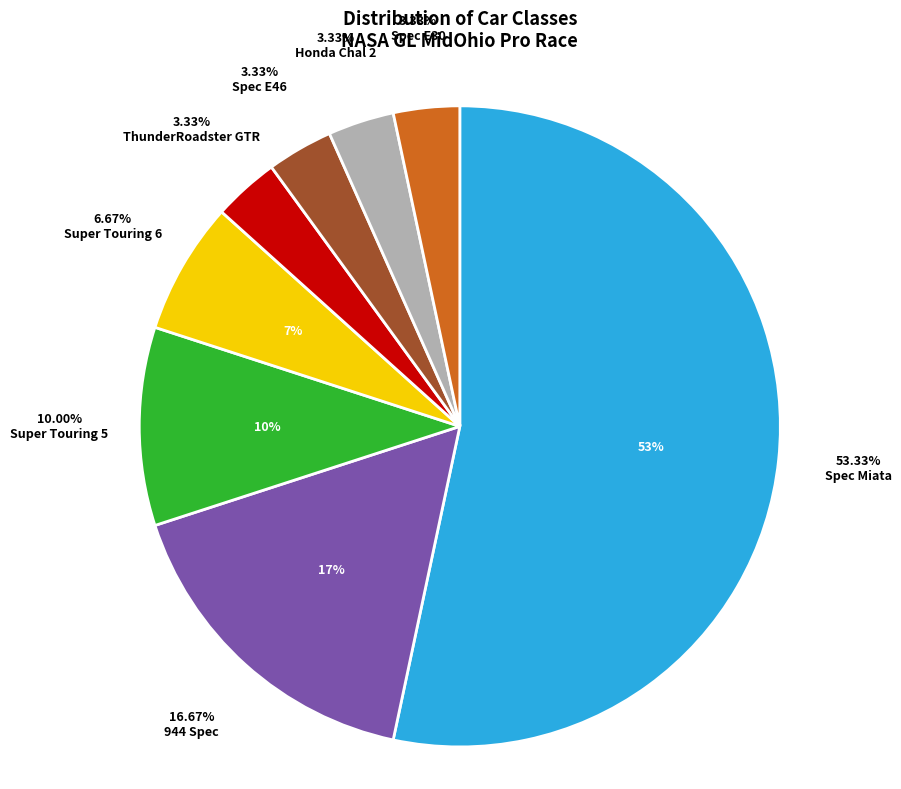

Which category accounts for the majority?

Spec Miata